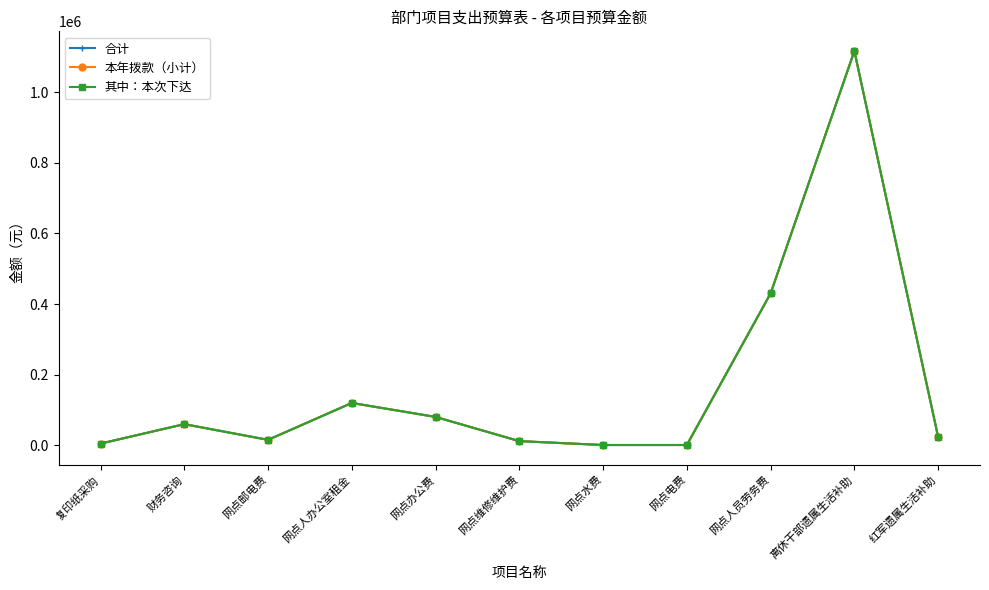

Between 网点维修维护费 and 网点电费, which series saw the biggest shift?

合计